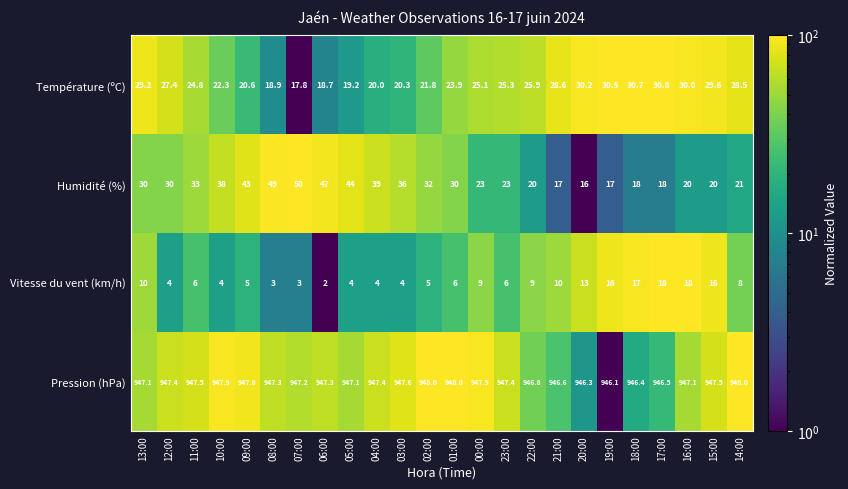

Rank the series at 21:00 from highest to lowest value.

Pression (hPa), Température (ºC), Humidité (%), Vitesse du vent (km/h)